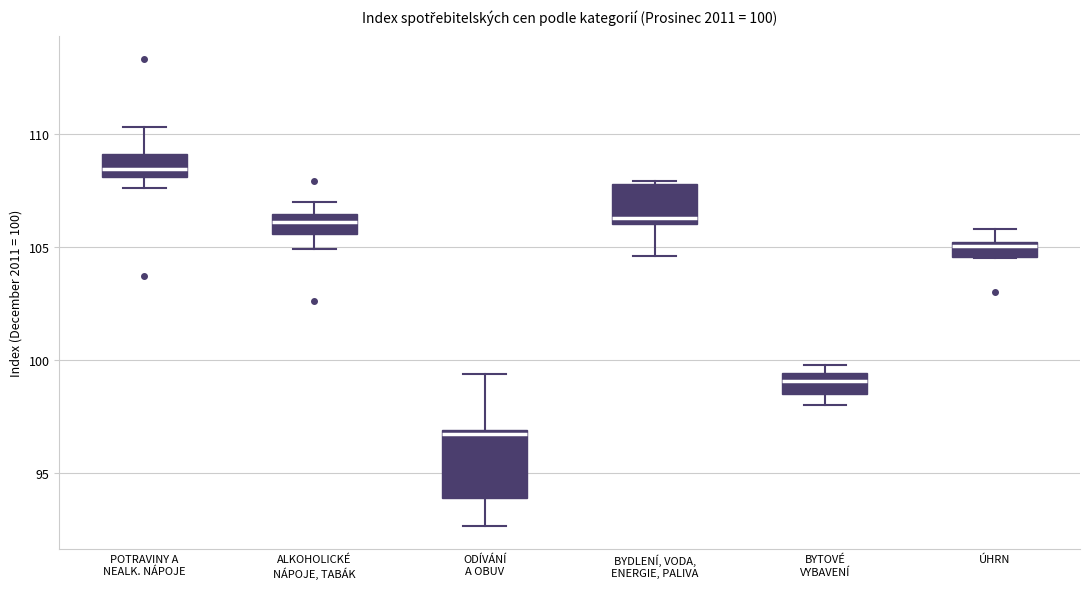

Which box's median line is the lowest?

ODÍVÁNÍ A OBUV